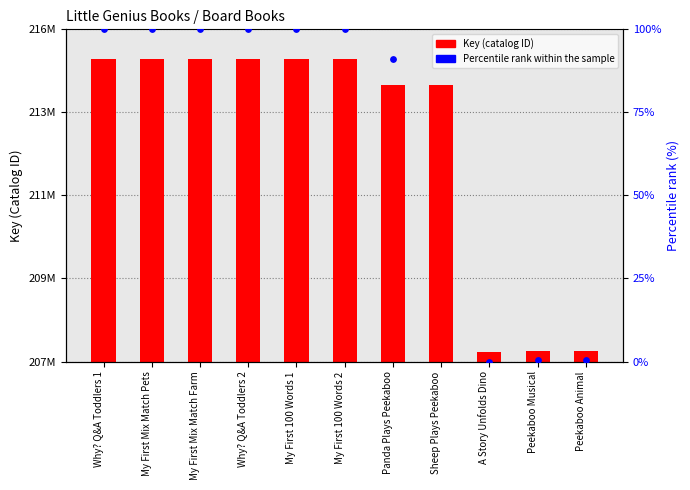

At how many categories does at least one series exceed 511957?

11